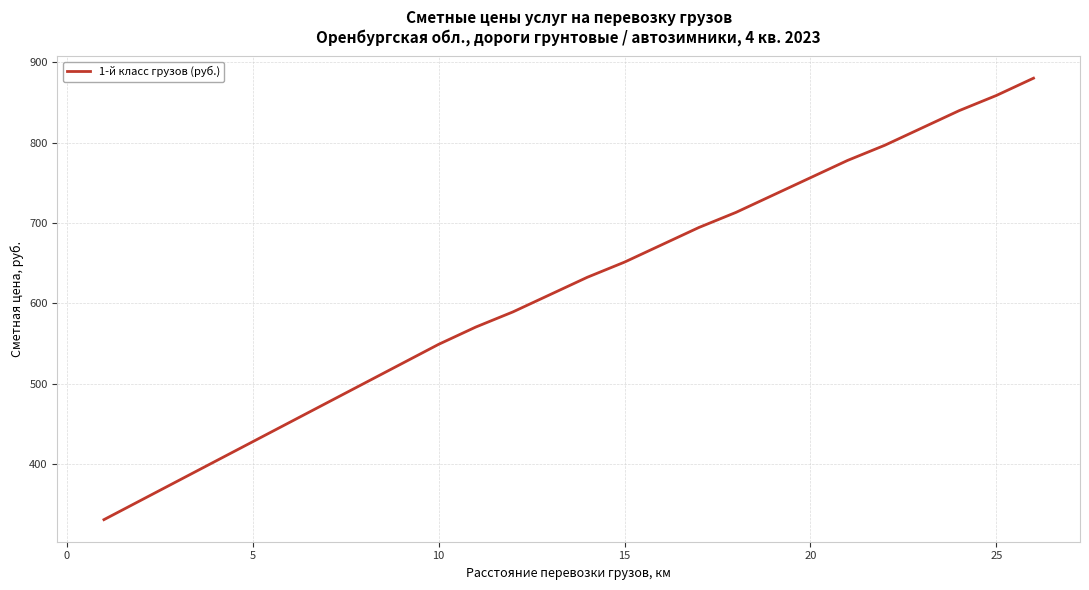

What is the smallest value displayed?

331.1